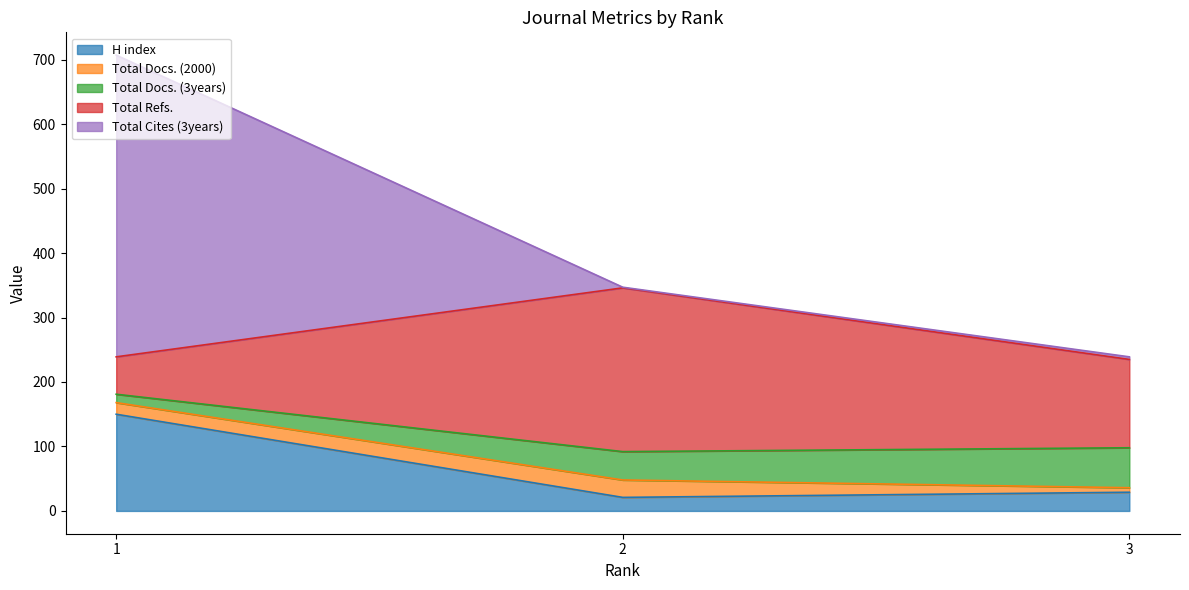

Does the chart have visible grid lines?

No